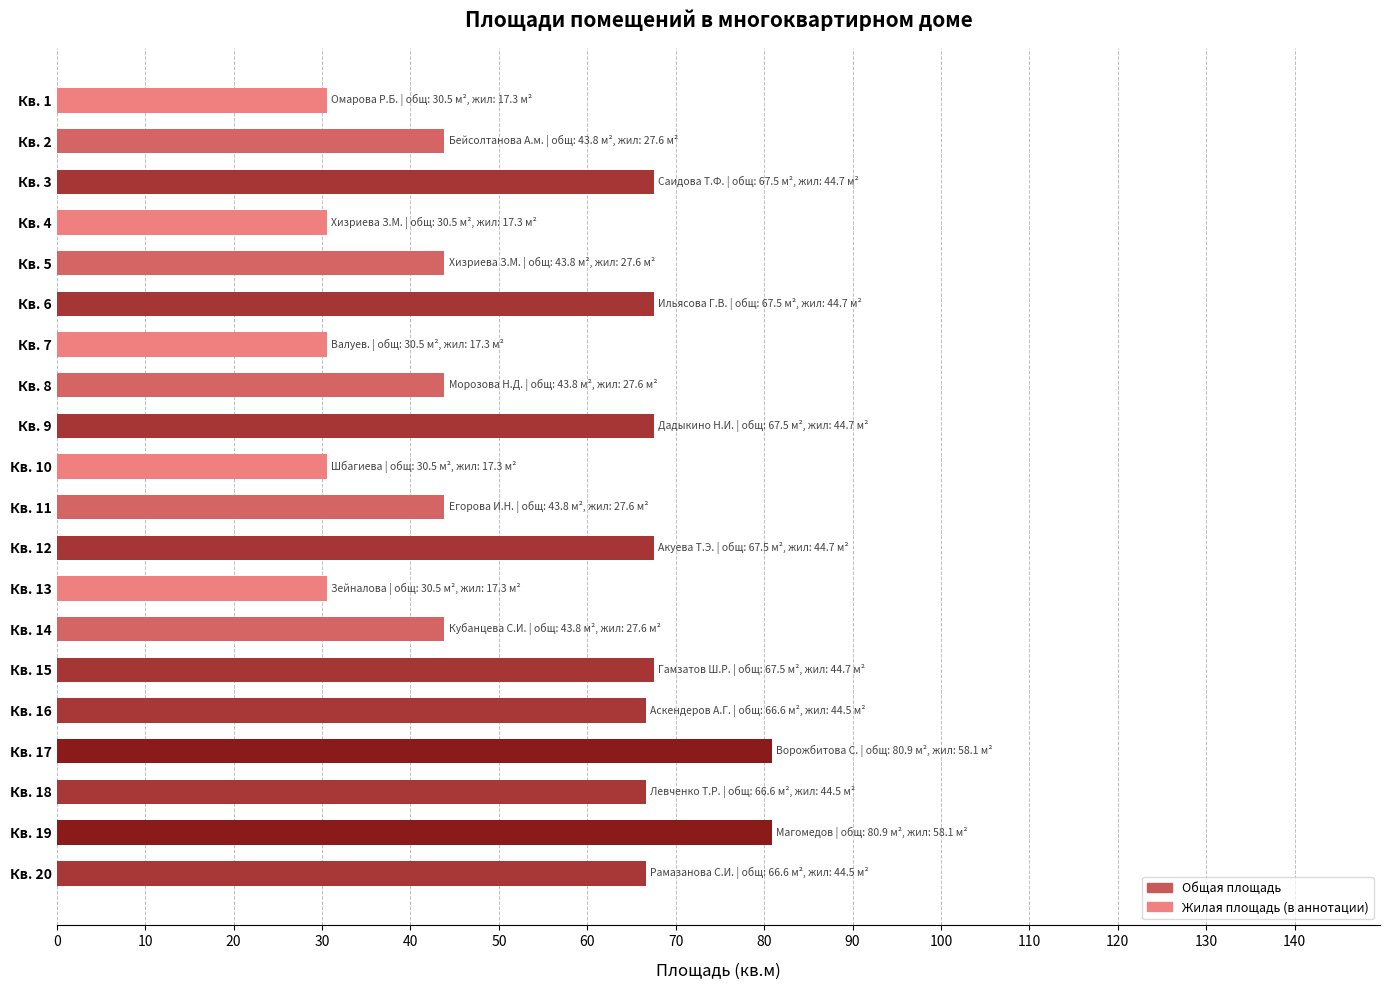

What is the value of the 8th bar from the top?

43.8